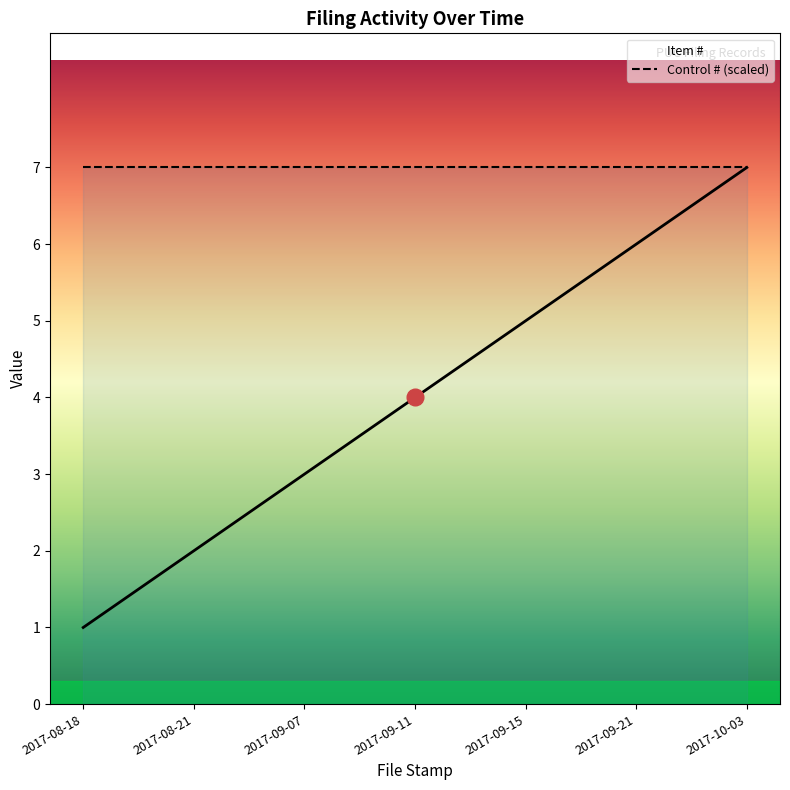

What is the label of the 2nd point from the right?

2017-09-21